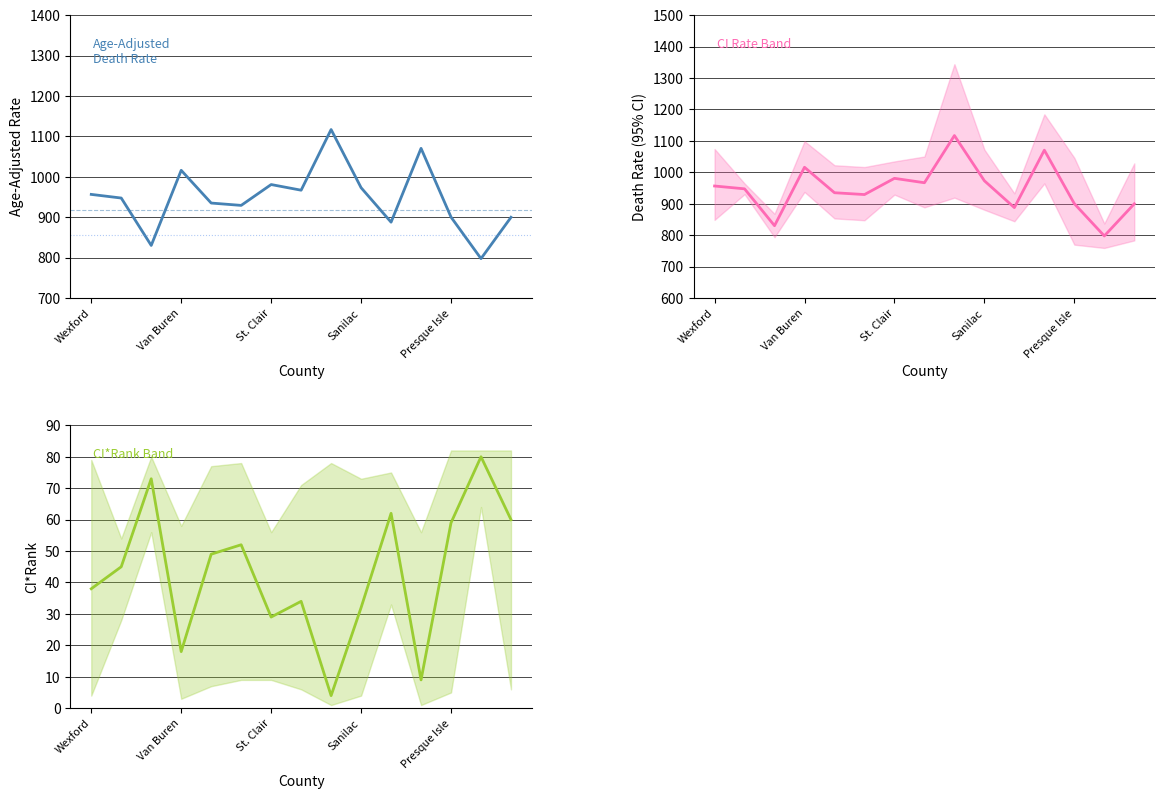

What is the highest value of the Age-Adjusted Rate series?

1117.0